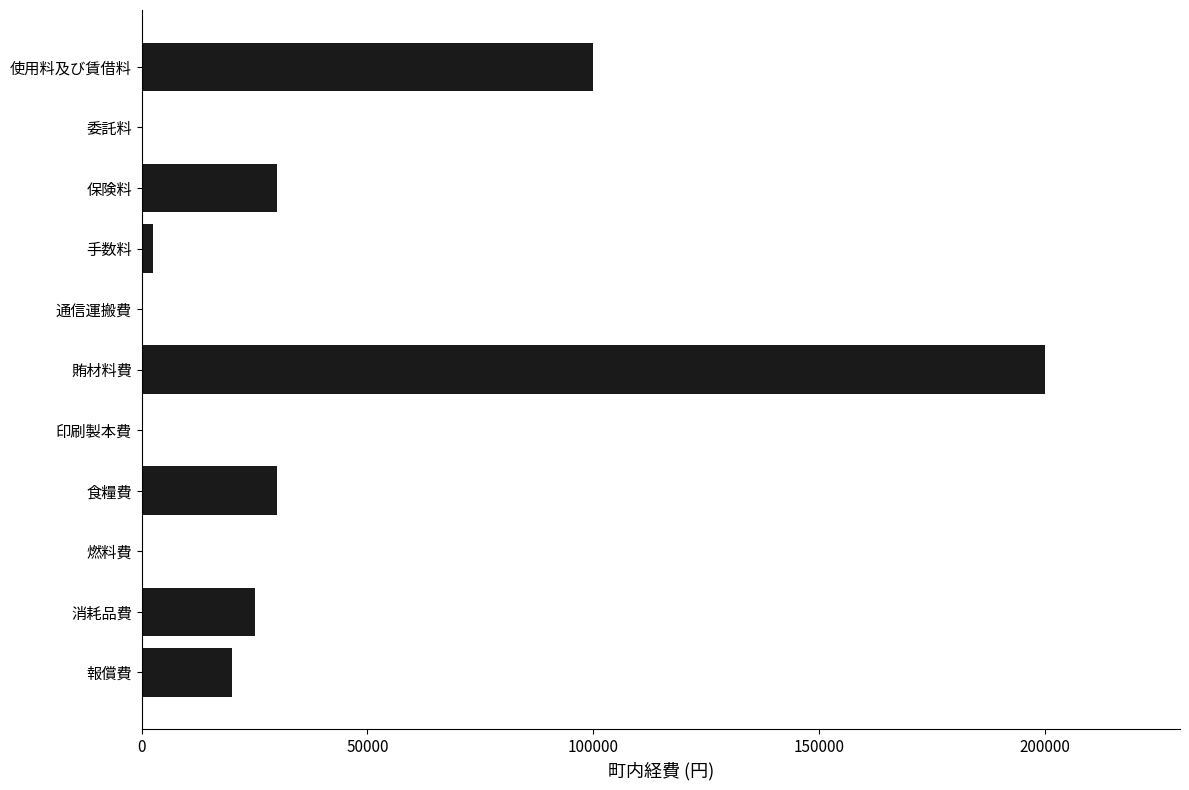

True or false: the data shows 13075 at 消耗品費.

False